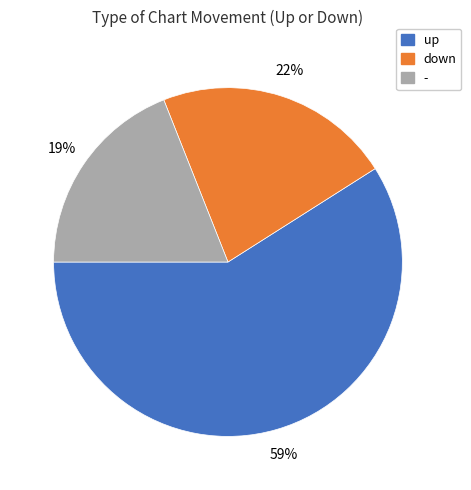

Rank the categories by value from lowest to highest.

-, down, up